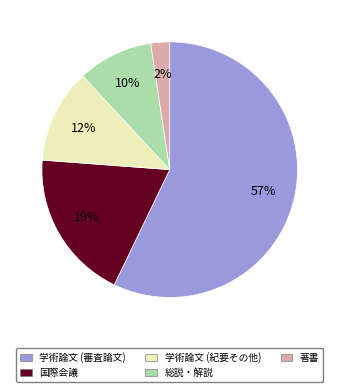

To the nearest percent, what is the combined percentage of 国際会議 and 総説・解説?

29%